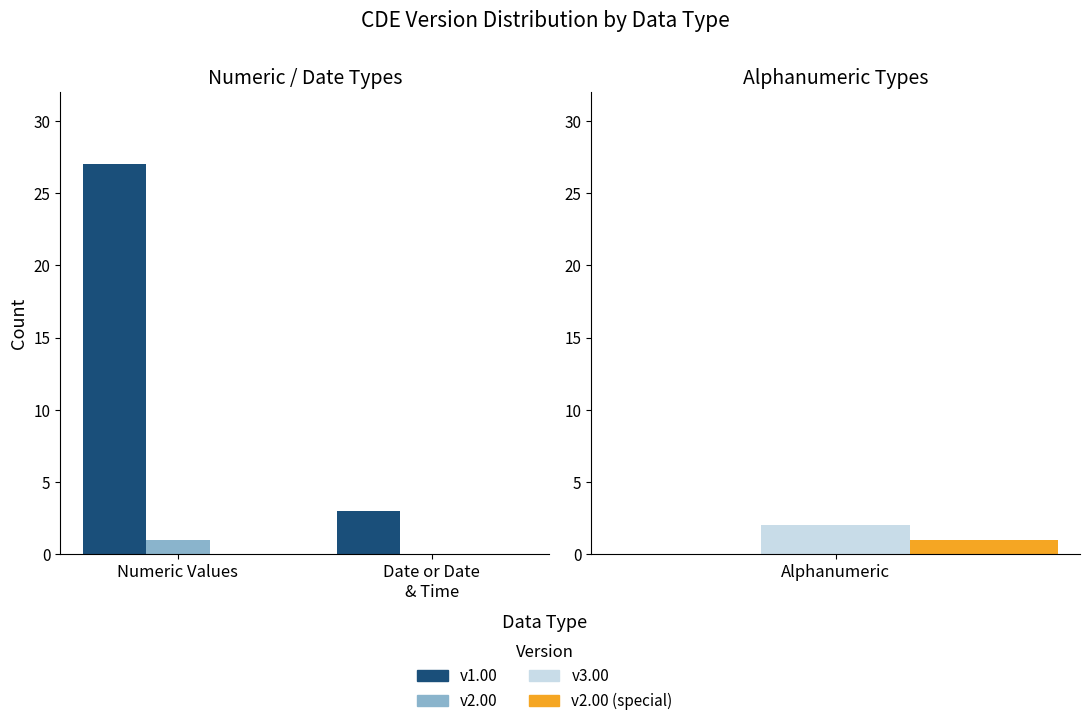

Which label corresponds to the smallest value in the chart?

Date or Date
& Time